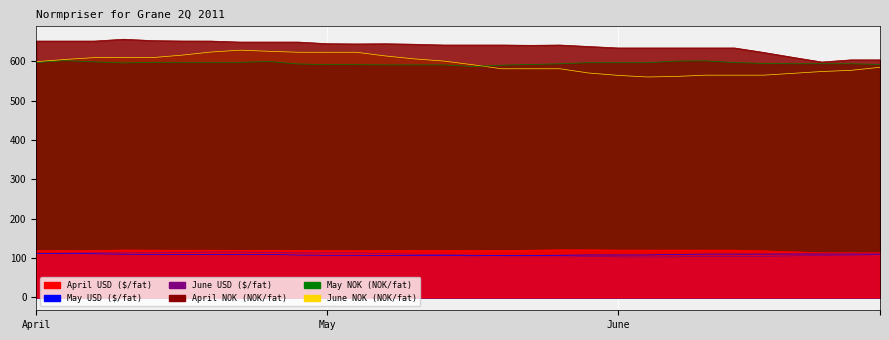

What is the value of the June NOK point at the 4th from the left?

609.4